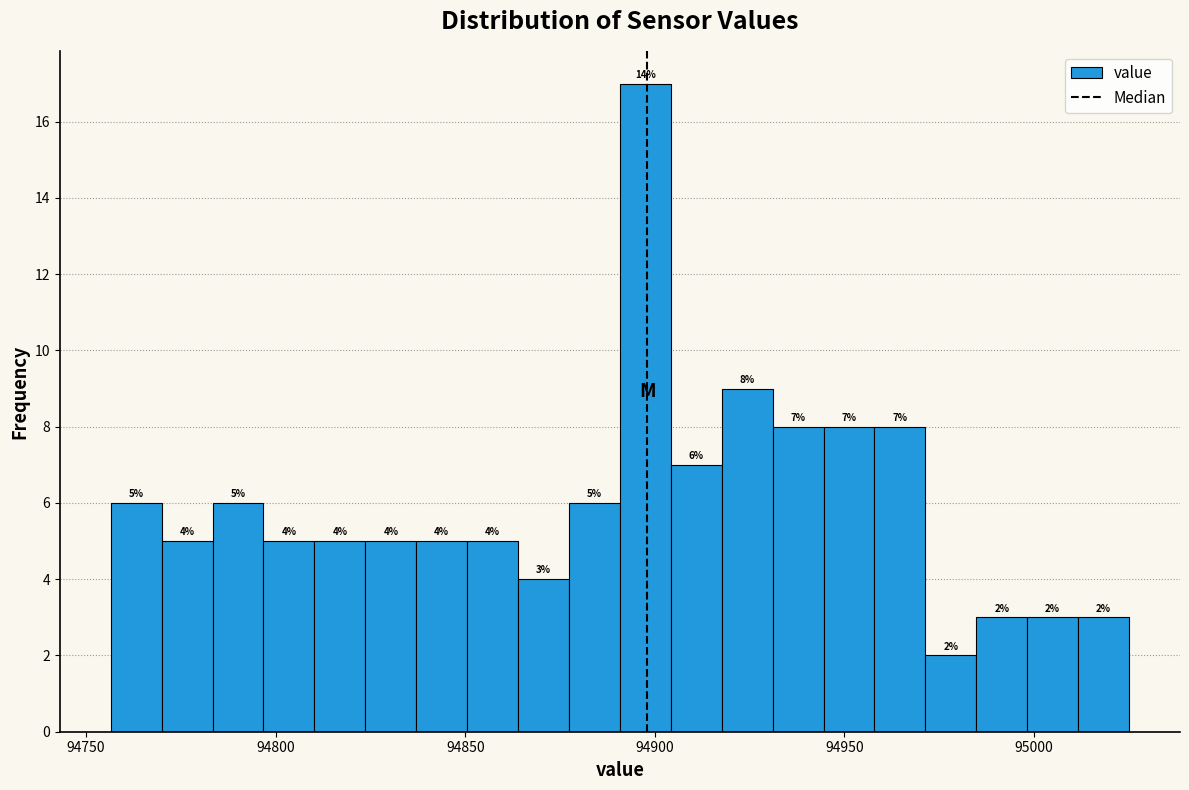

Around what value on the x-axis is the tallest bar? Give the approximate position of its centre, as read against the axis.

94900